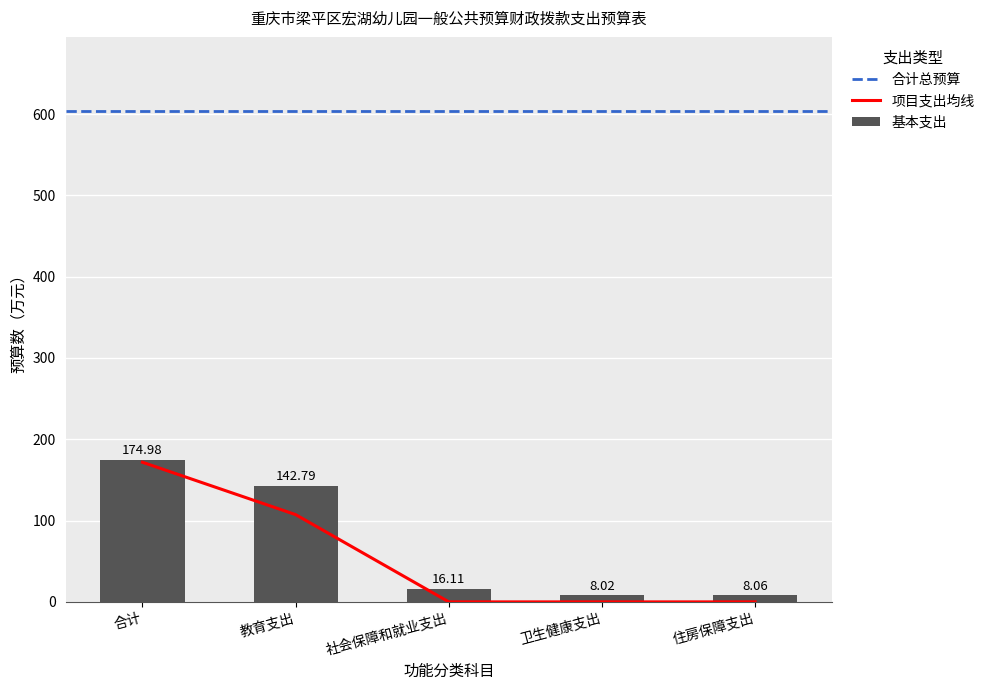

How many values in the 基本支出 series exceed 16?

3